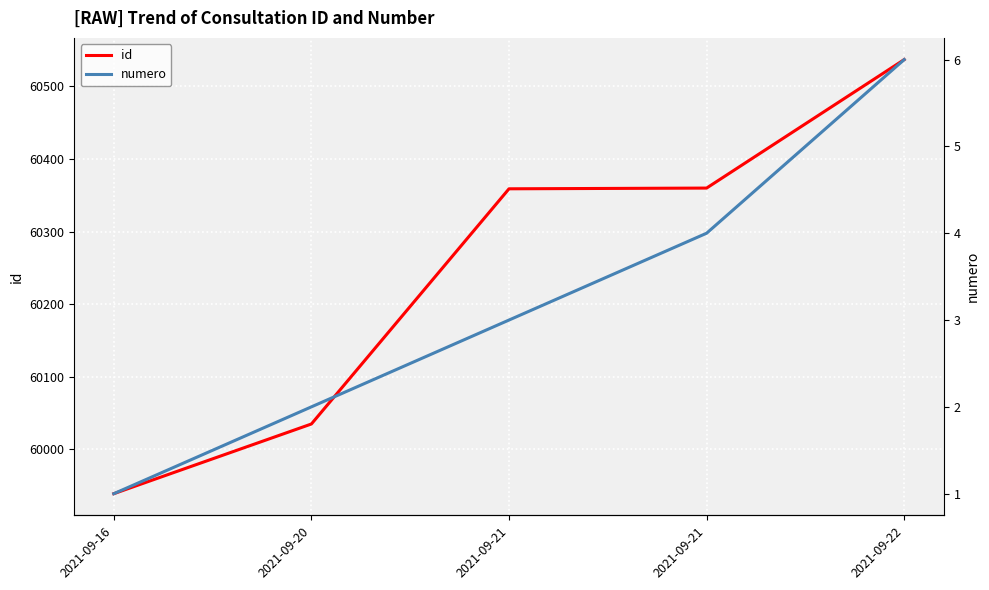

What is the sum of the numero values at 2021-09-20 and 2021-09-16?

3